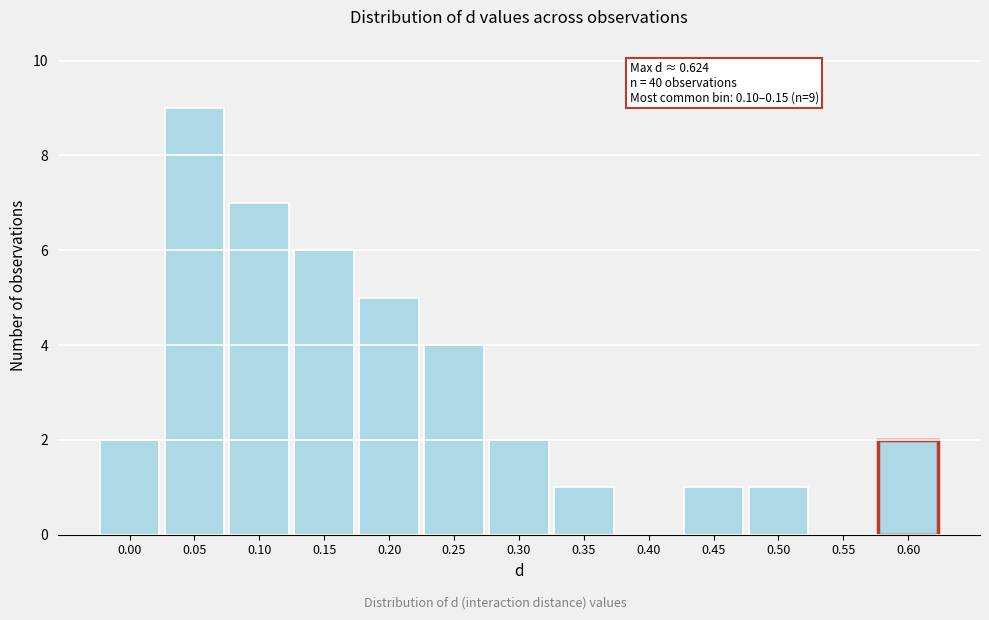

Reading left to right, what are all the values shown in this chart?

0.00=2	0.05=9	0.10=7	0.15=6	0.20=5	0.25=4	0.30=2	0.35=1	0.40=0	0.45=1	0.50=1	0.55=0	0.60=2